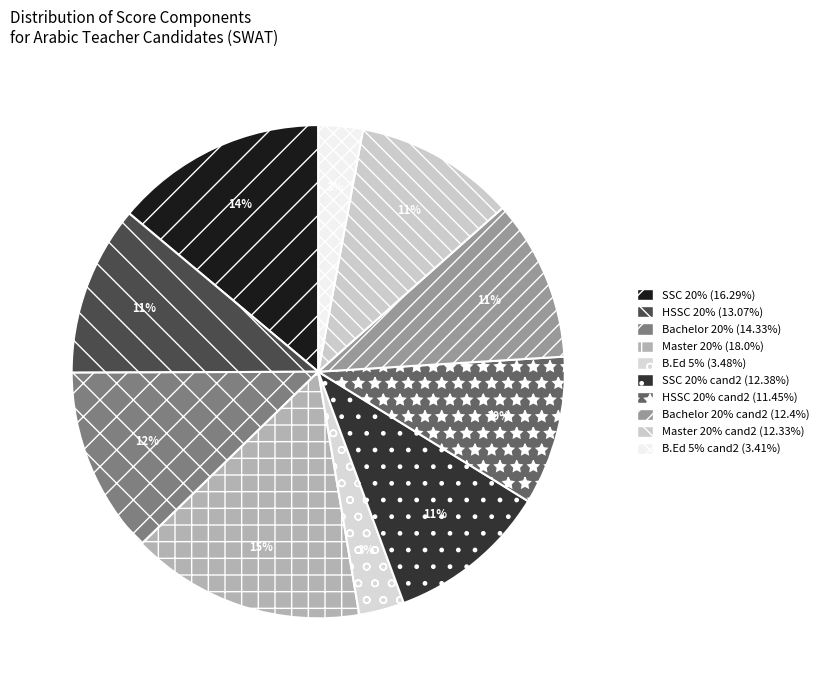

Rank the categories by value from highest to lowest.

Master (18.0%), SSC (16.29%), Bachelor (14.33%), HSSC (13.07%), Bachelor-2 (12.4%), SSC-2 (12.38%), Master-2 (12.33%), HSSC-2 (11.45%), B.Ed (3.48%), B.Ed-2 (3.41%)